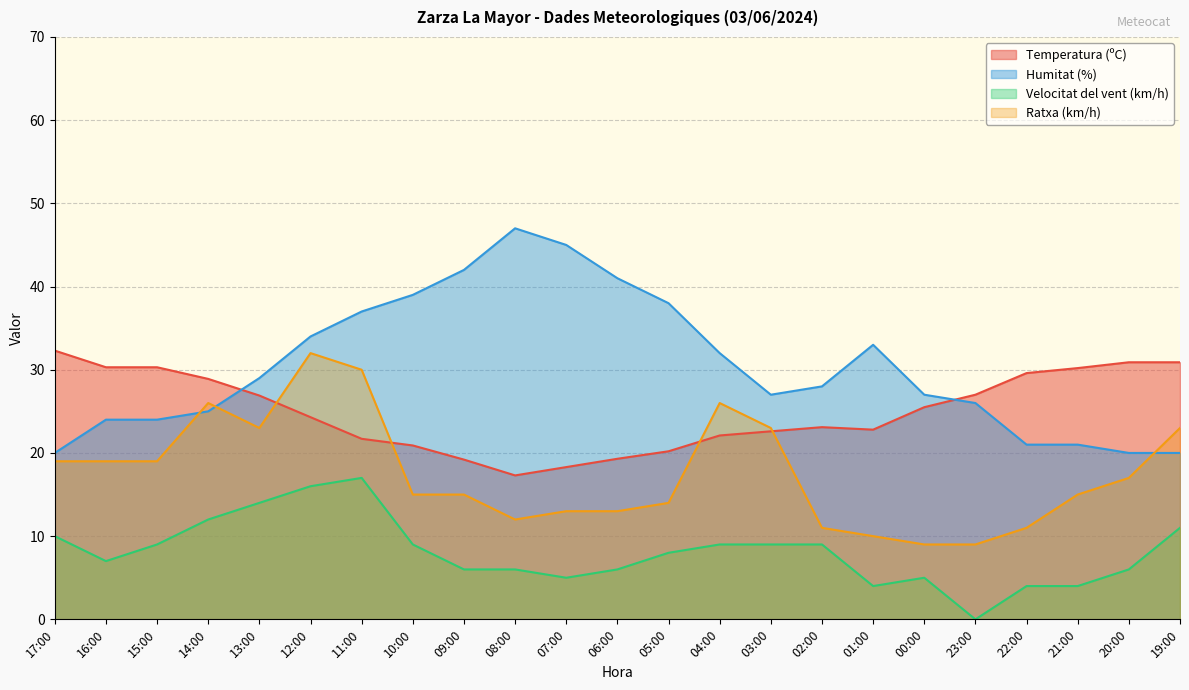

What are all the series names shown in the legend?

Temperatura (ºC), Humitat (%), Velocitat del vent (km/h), Ratxa (km/h)